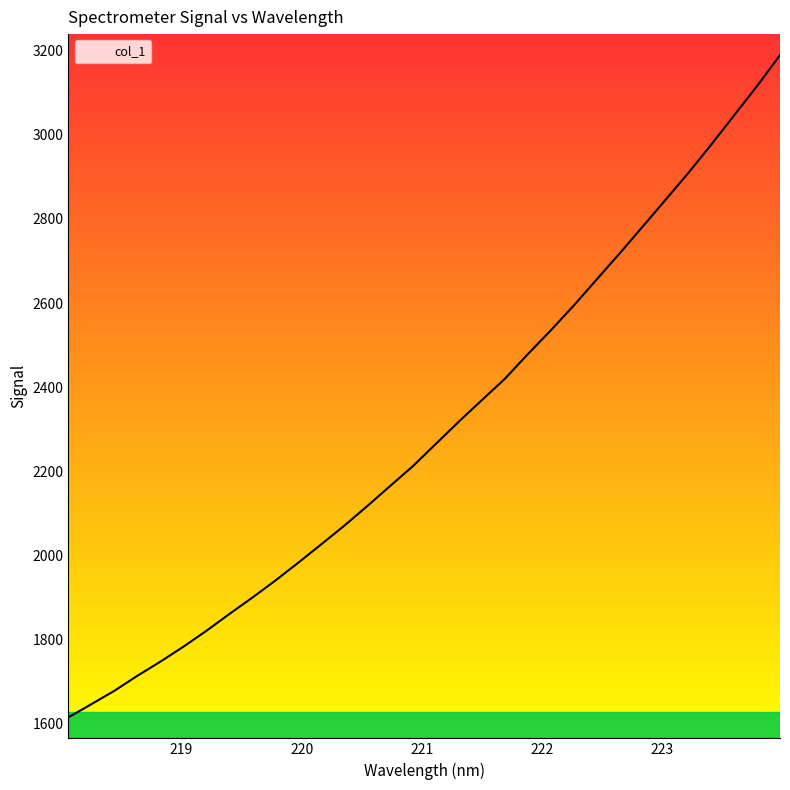

What is the maximum value shown in the chart?

3189.4